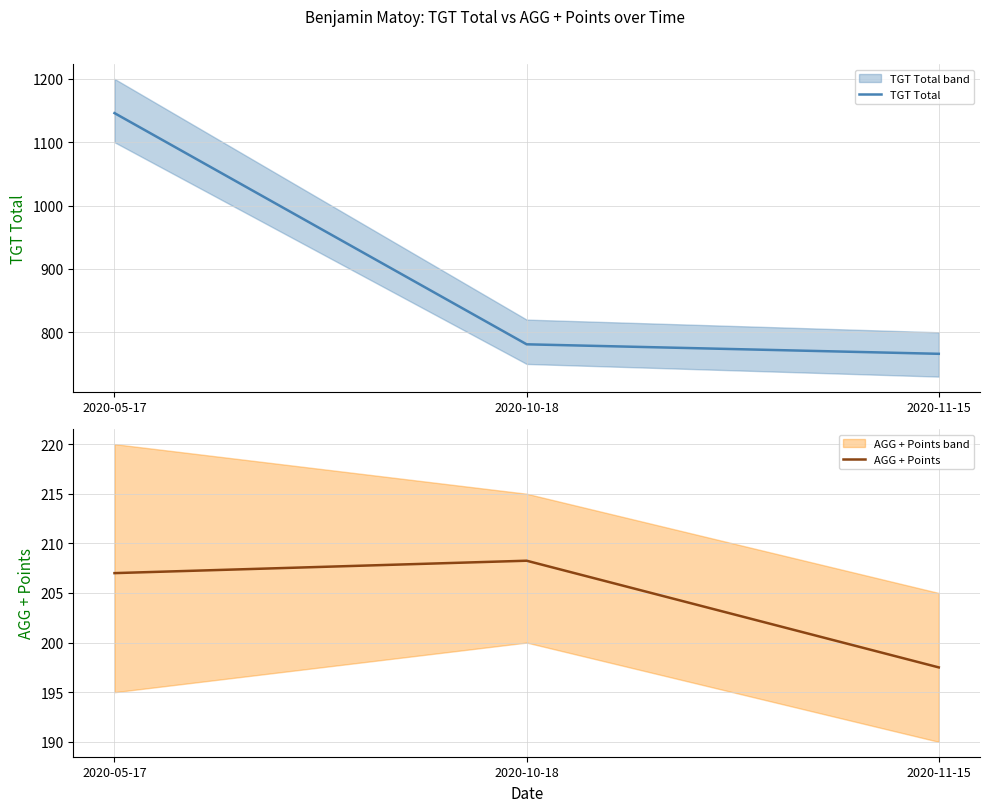

Between 2020-05-17 and 2020-10-18, which series saw the biggest shift?

TGT Total